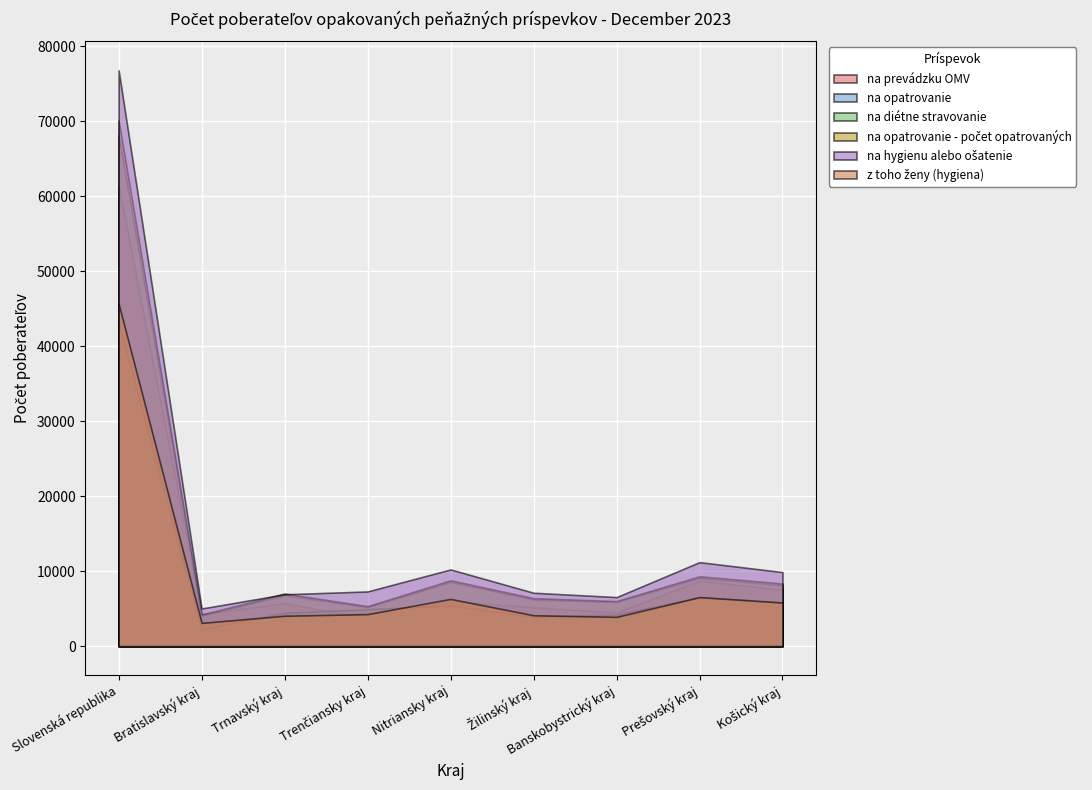

What is the difference between the maximum and minimum values in the na opatrovanie series?

64033